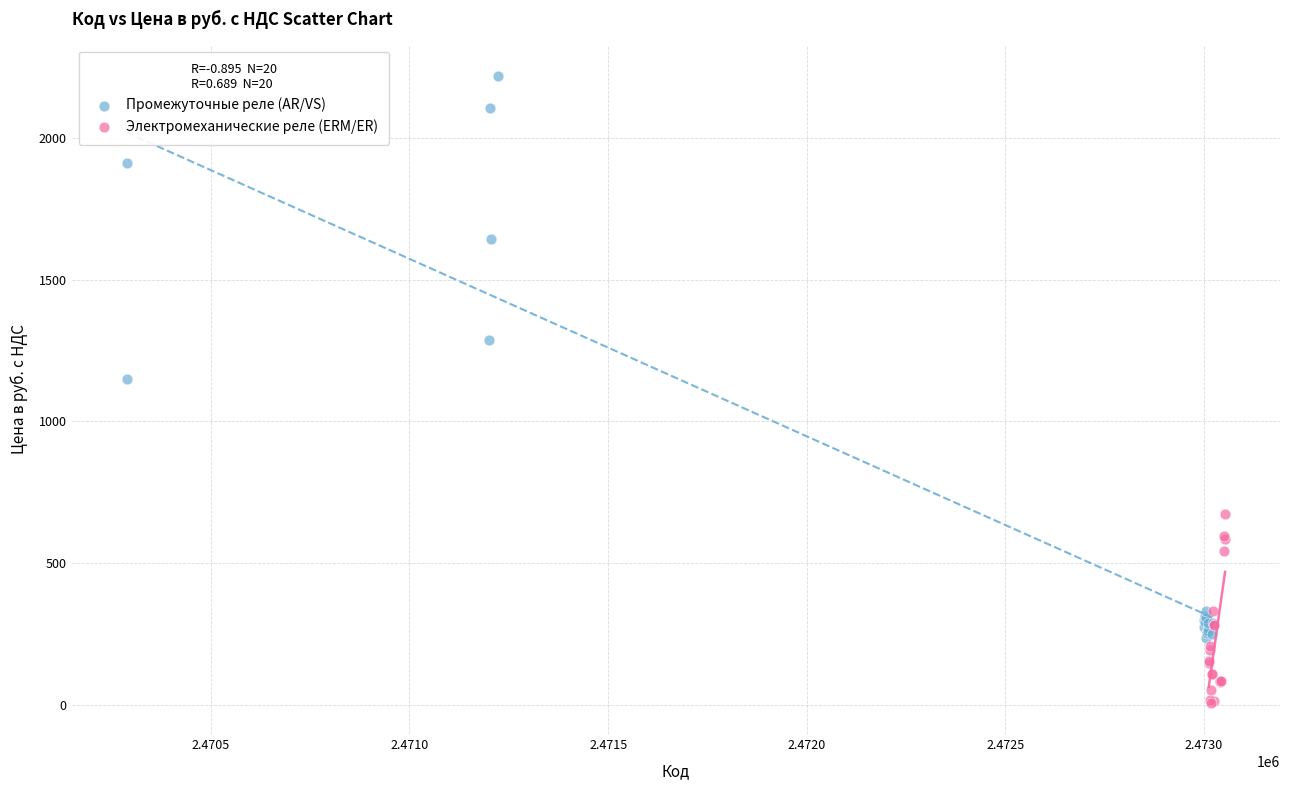

Which series reaches the maximum Y coordinate?

Промежуточные реле (AR/VS)